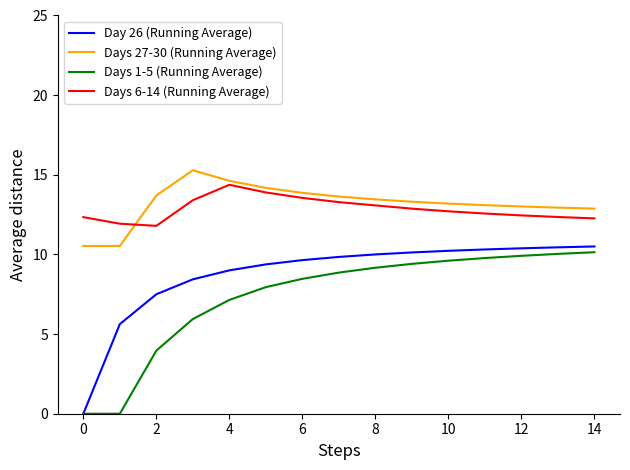

What is the highest value of the Days 1-5 (Running Average) series?

10.1